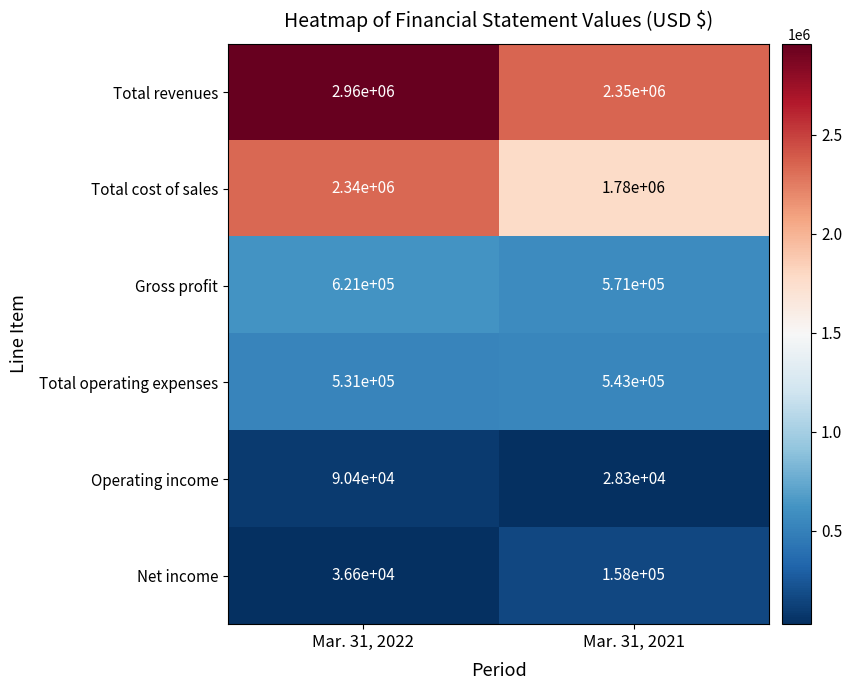

What is the difference between the maximum and minimum values in the Total operating expenses series?

12000